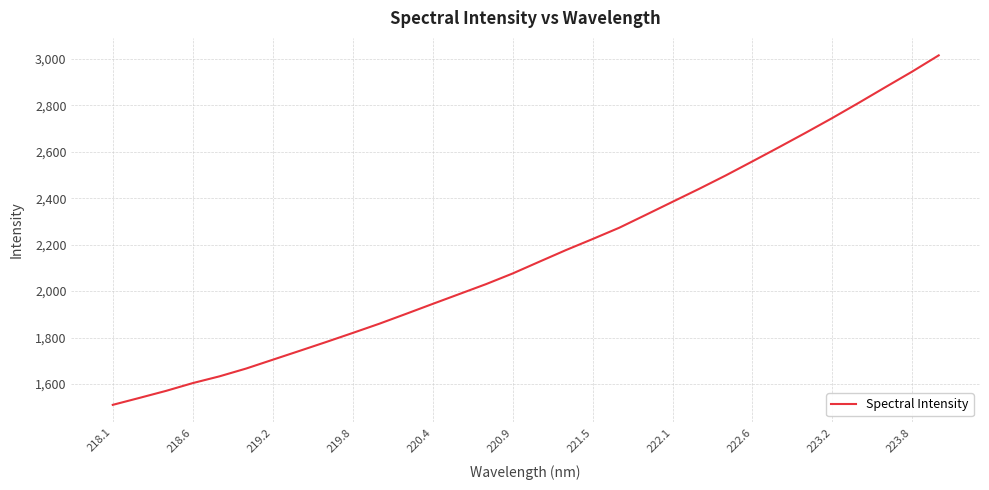

What is the greatest value displayed?

3015.6